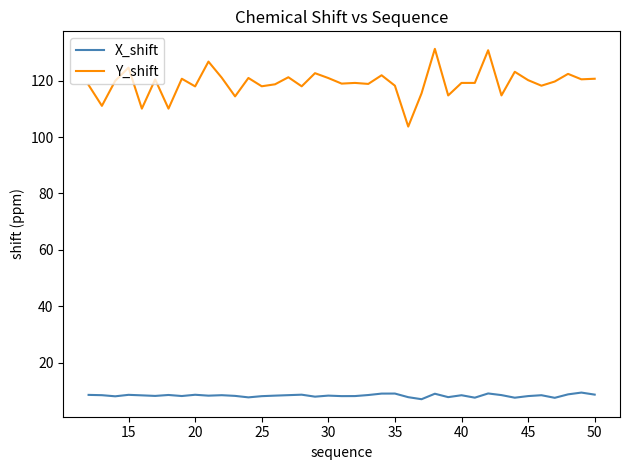

True or false: X_shift and Y_shift cross at least once.

False